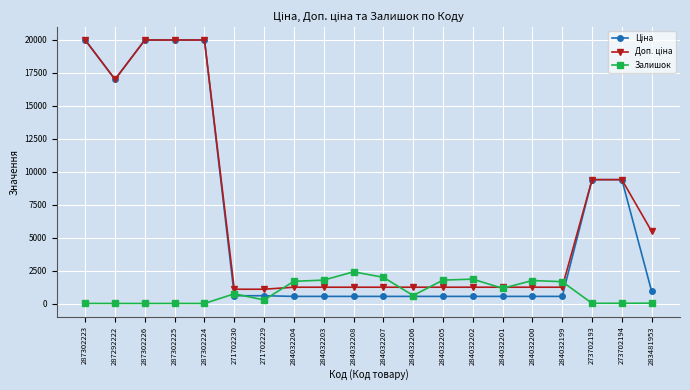

What is the difference between the highest and lowest values at 284032202?

1306.0